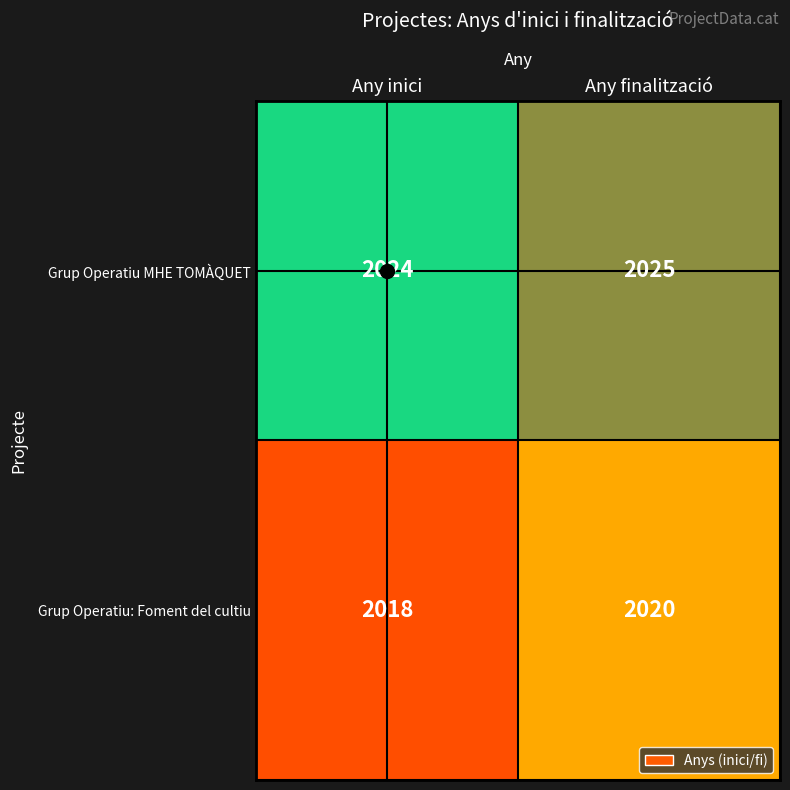

At which label is Grup Operatiu: Foment del cultiu closest to 2019?

Any inici